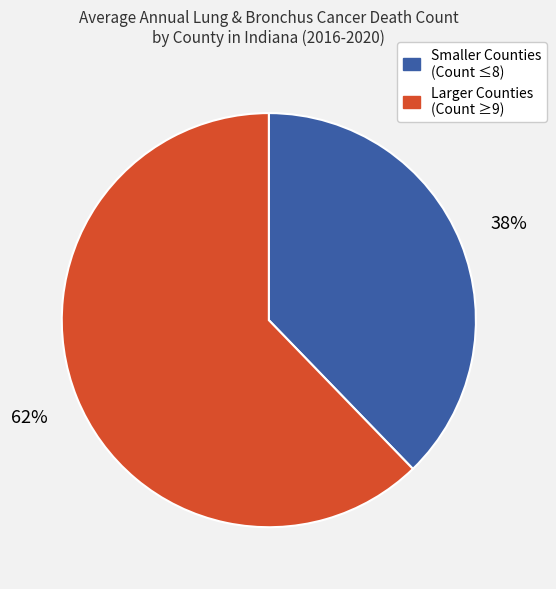

To the nearest percent, what is the difference between the largest and smallest slice percentages?

24%